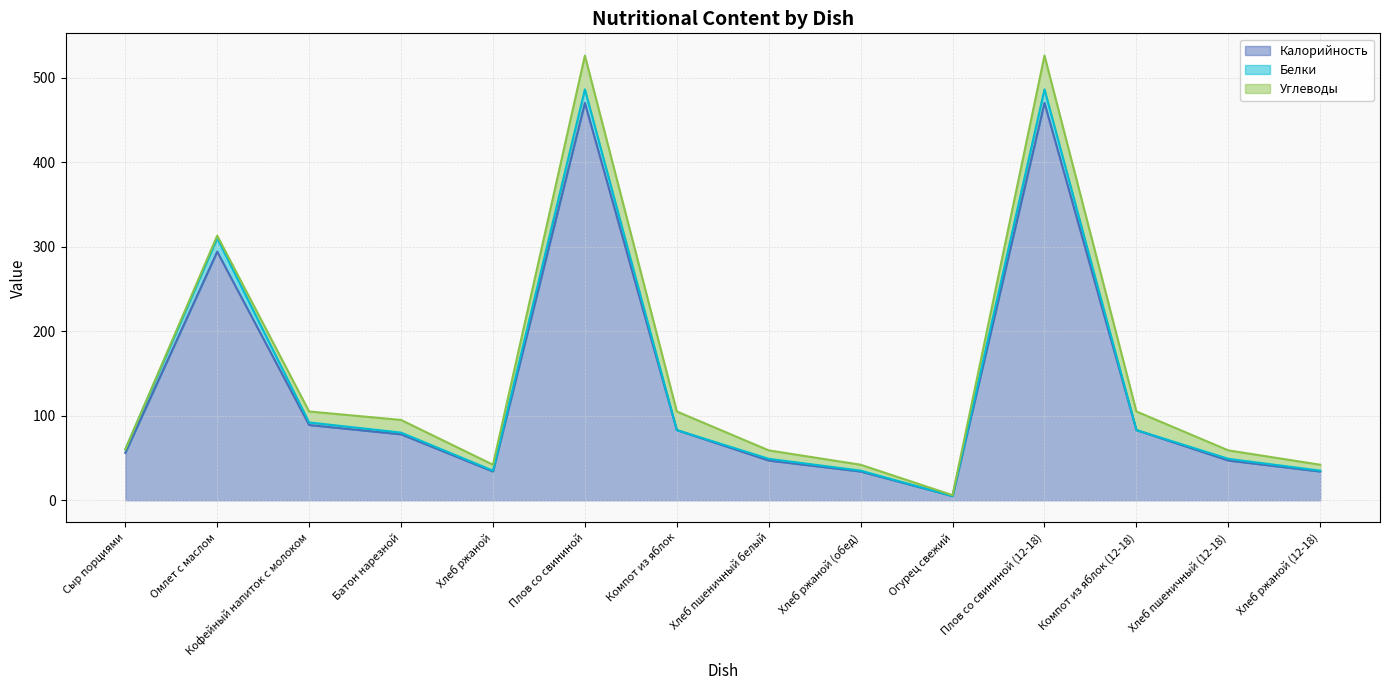

Which category has the highest value in the Углеводы series?

Плов со свининой